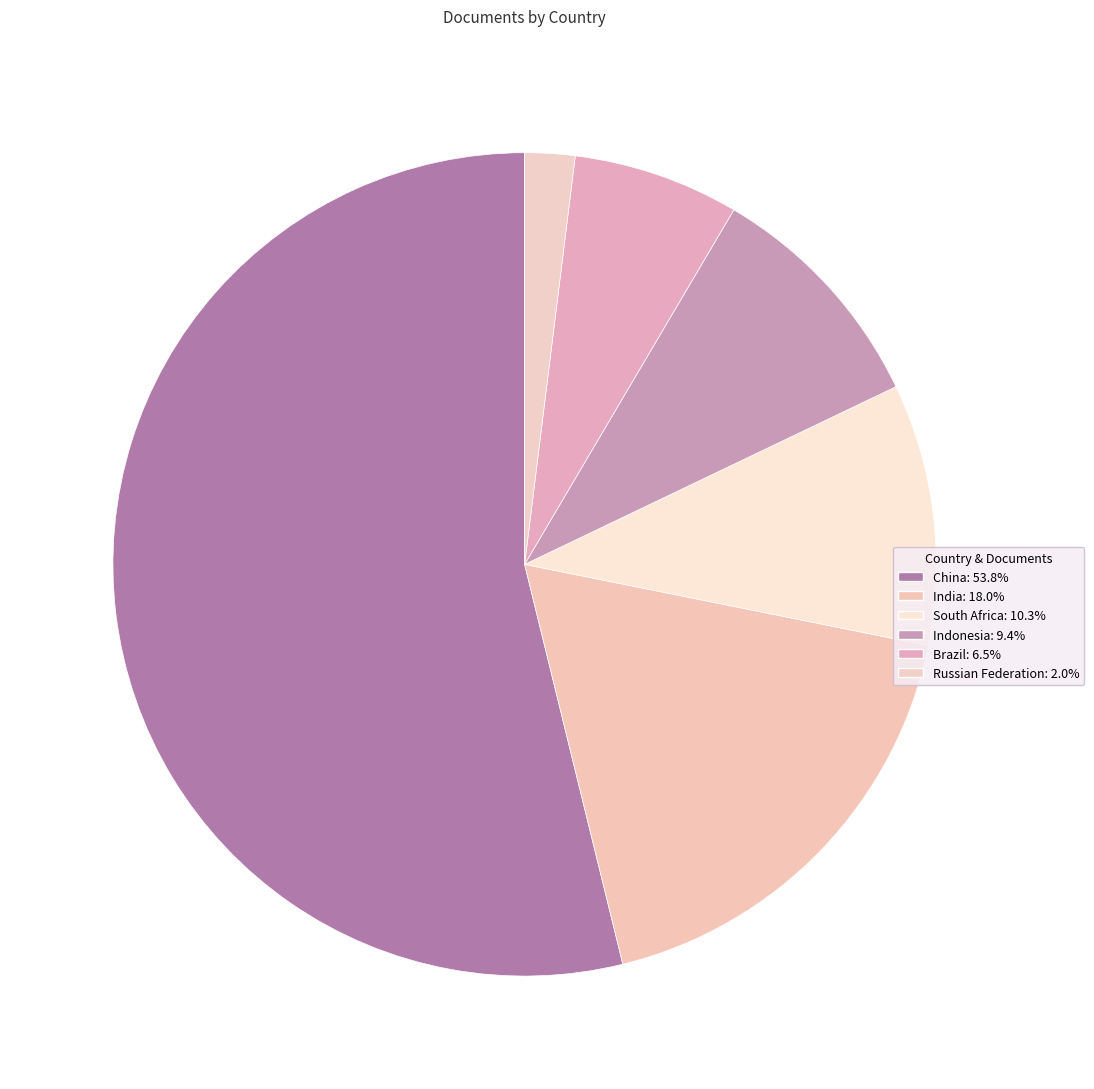

Count the number of slices in the pie.

6